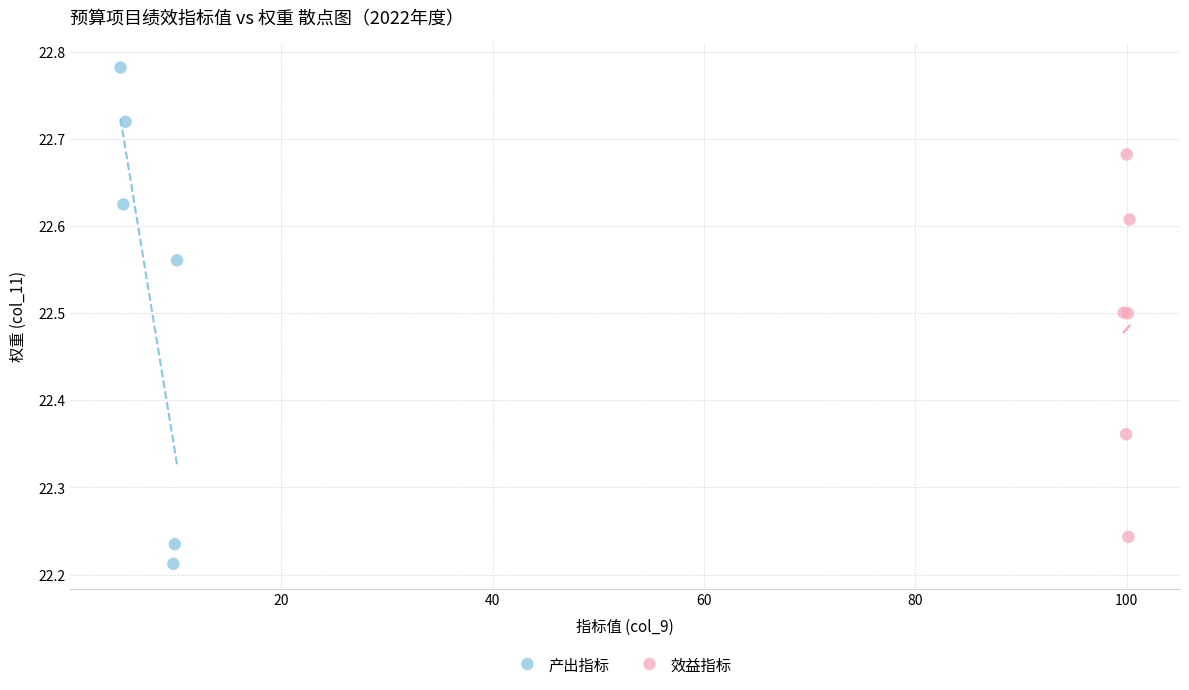

Which series contains the lowest Y value?

产出指标